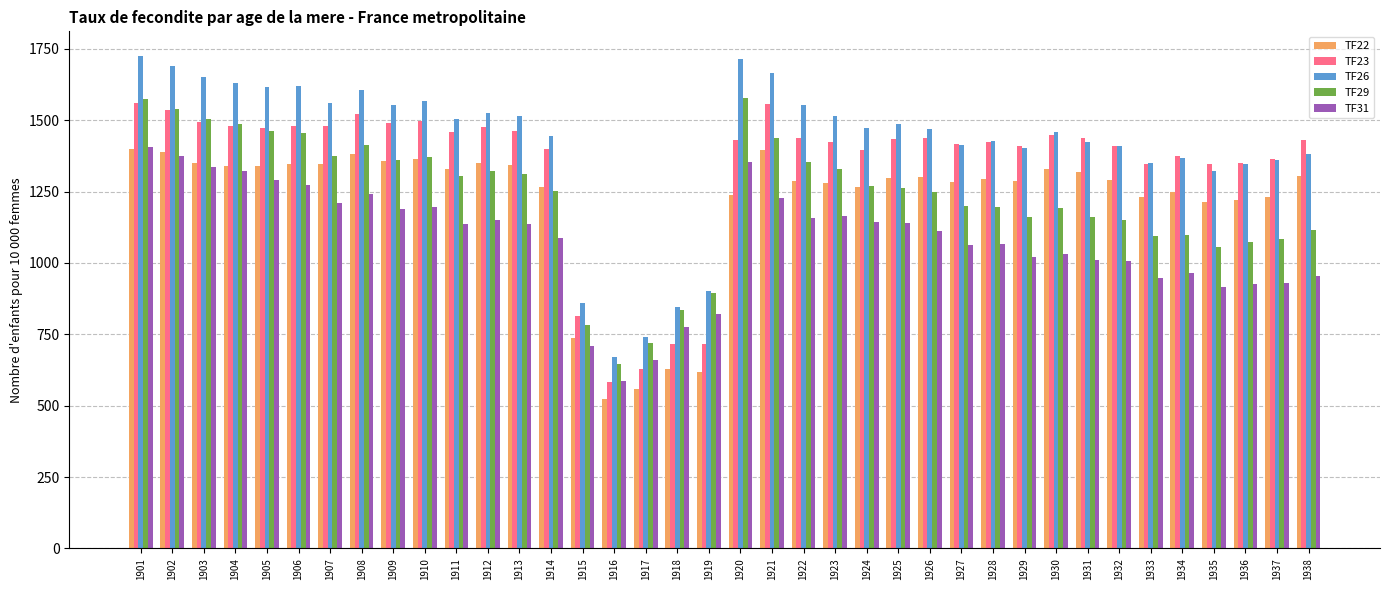

At which label does TF29 reach its minimum?

1916